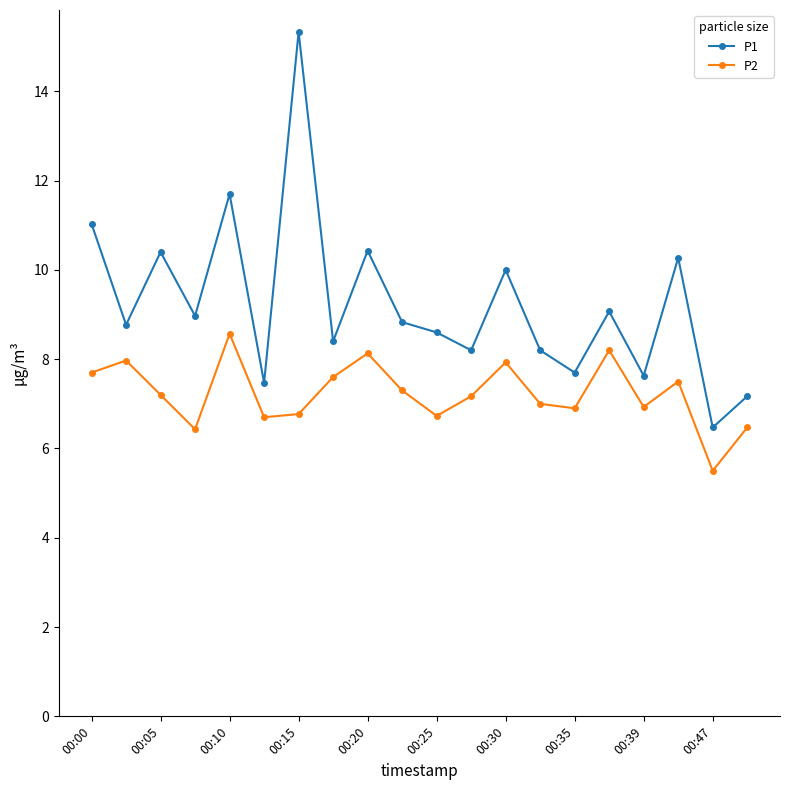

Which series has the largest total across all categories?

P1